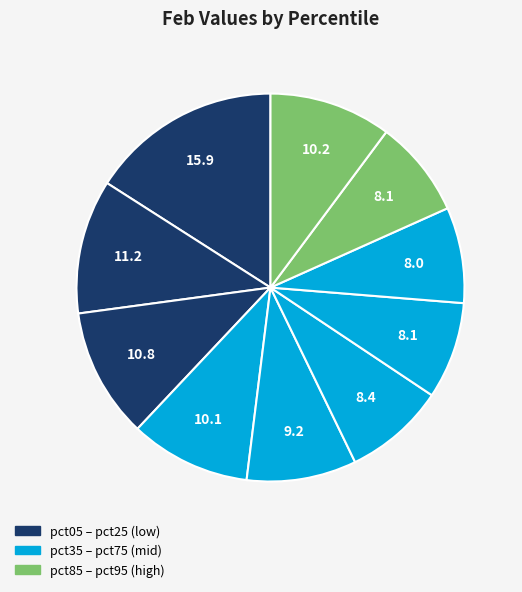

Which category has the biggest portion of the pie?

pct05